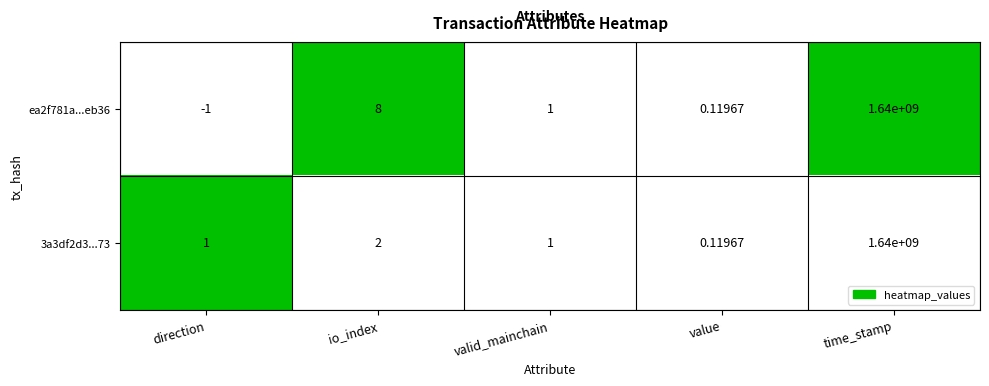

Is the value of ea2f781a...eb36 at io_index greater than the value of 3a3df2d3...73 at io_index?

Yes